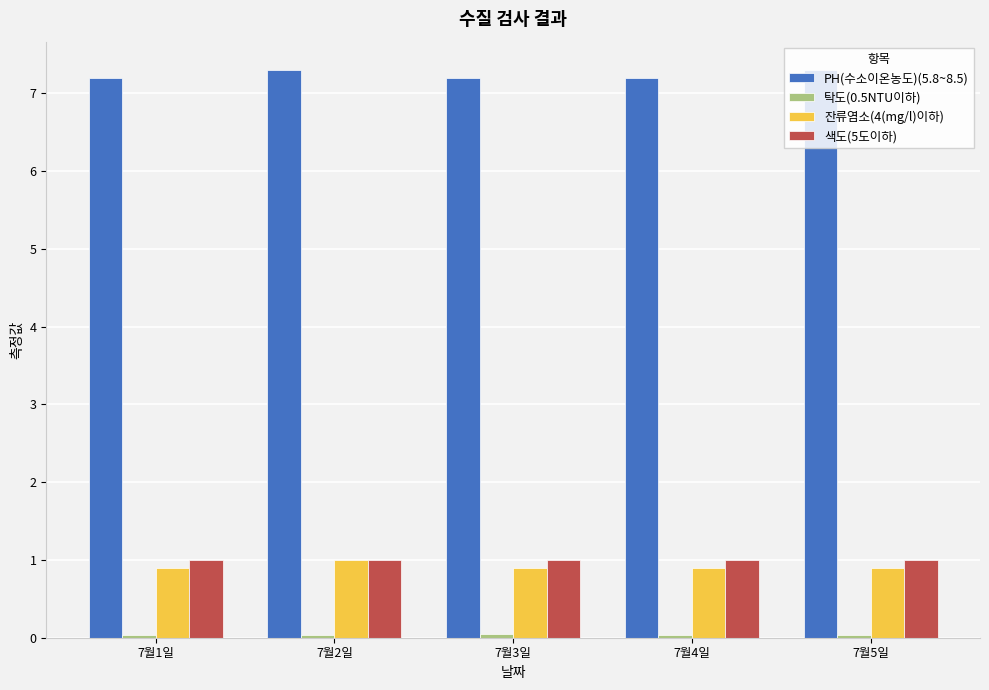

What is the sum of all 색도(5도이하) values?

5.0